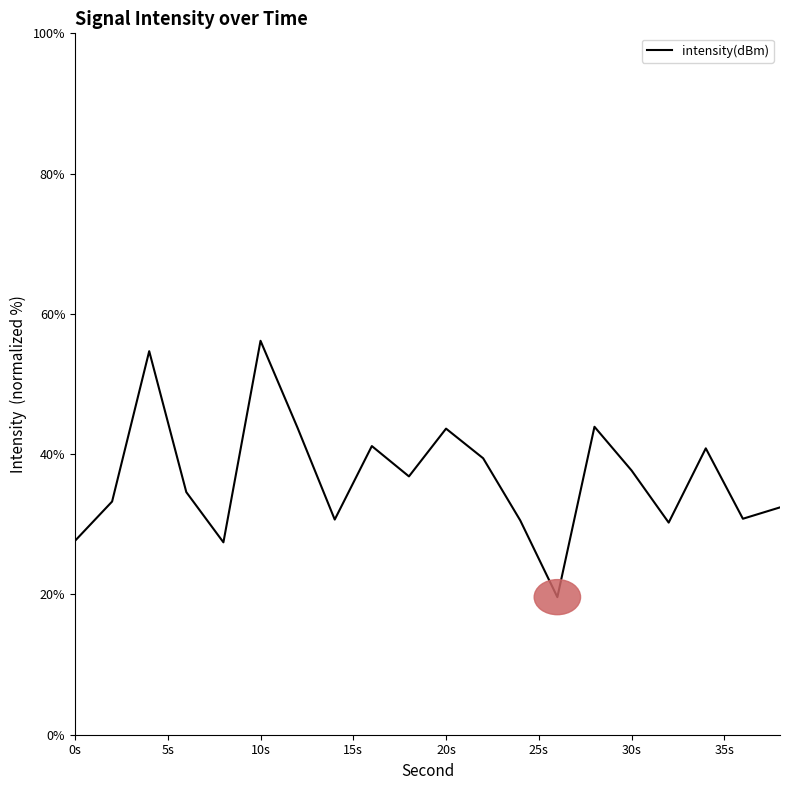

What is the difference between the maximum and minimum values?

36.5